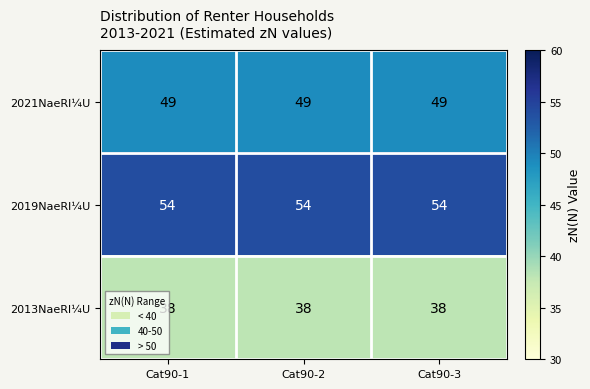

What is the greatest value displayed?

54